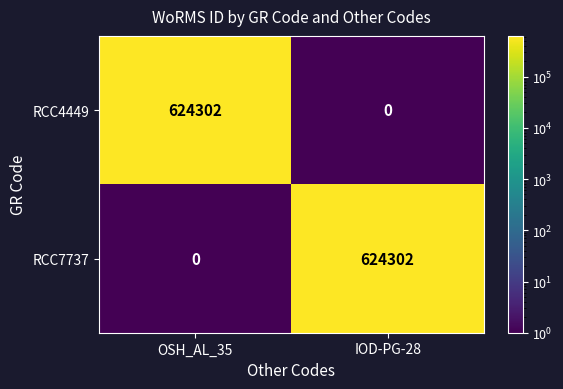

True or false: RCC7737 has a value of 0 at OSH_AL_35.

True